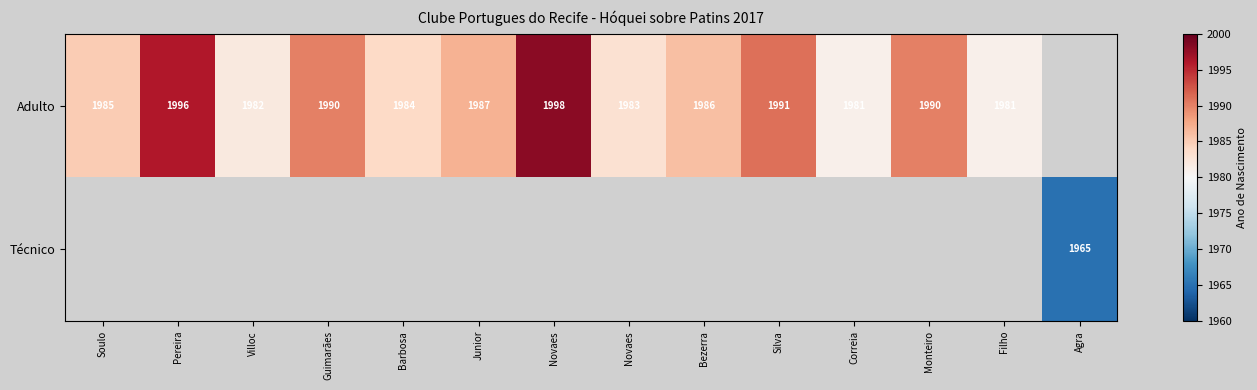

The Adulto series shows 2783.5 at Correia. True or false?

False